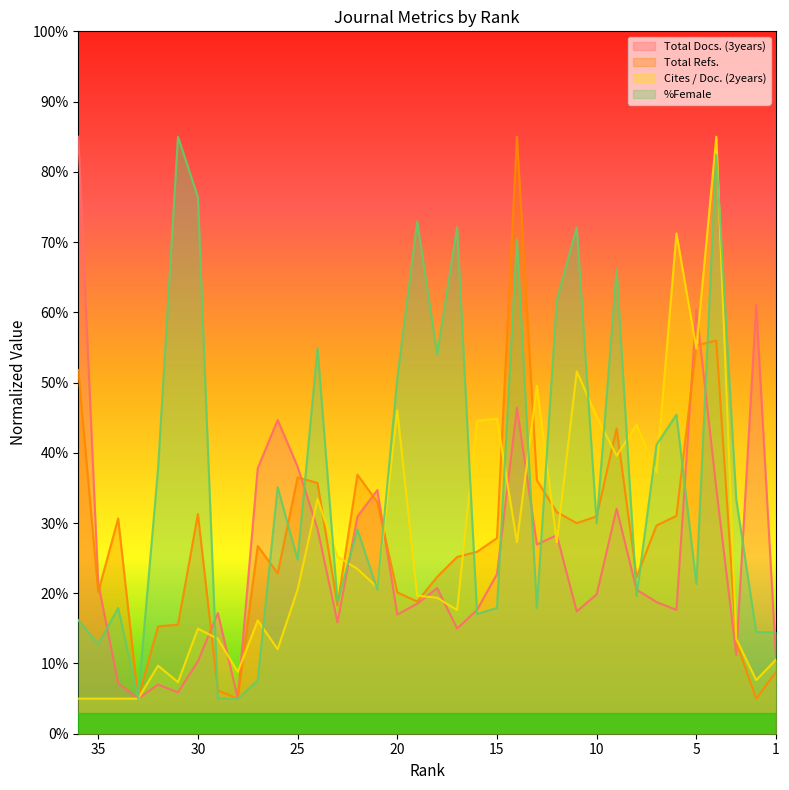

What is the difference between the highest and lowest values at 25?

17.5